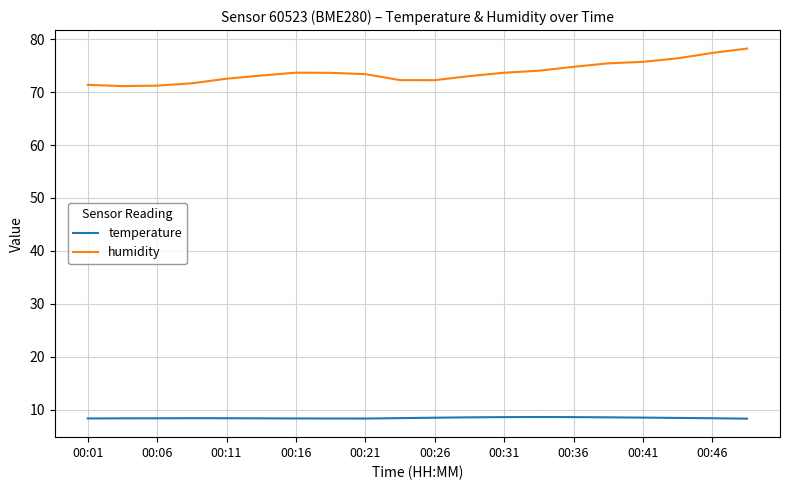

What is the difference between the maximum and minimum values in the humidity series?

7.1